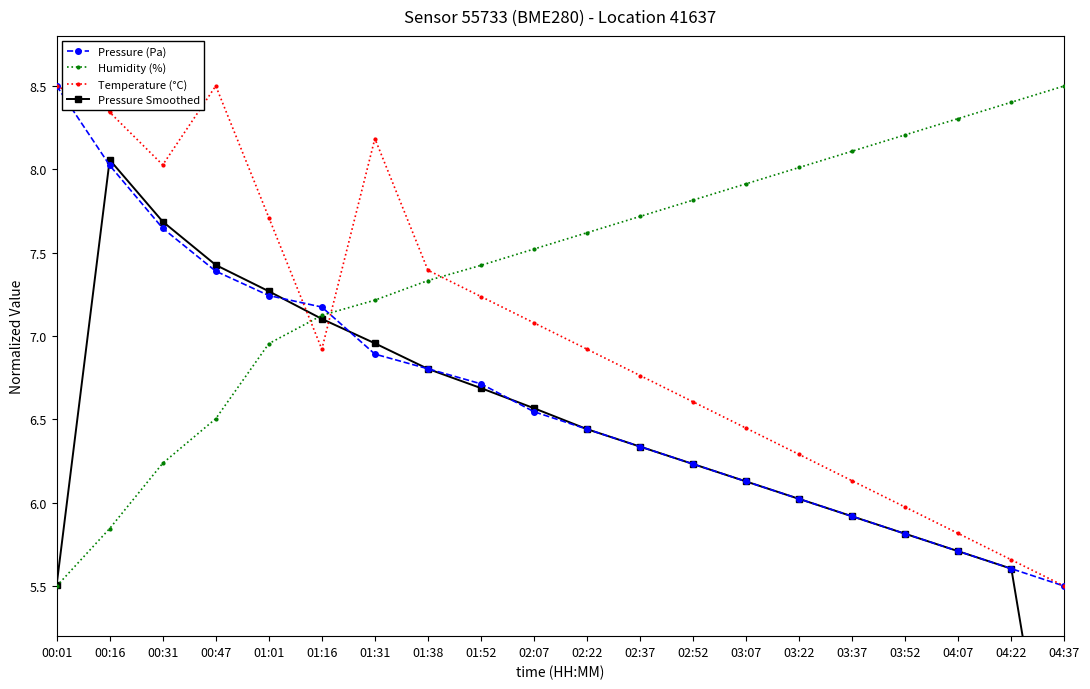

What is the sum of the Pressure Smoothed values at 03:52 and 03:22?

11.8